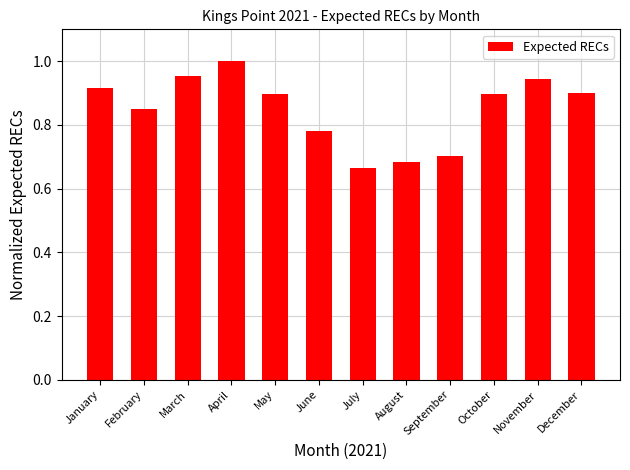

How many values are between 0 and 1?

12